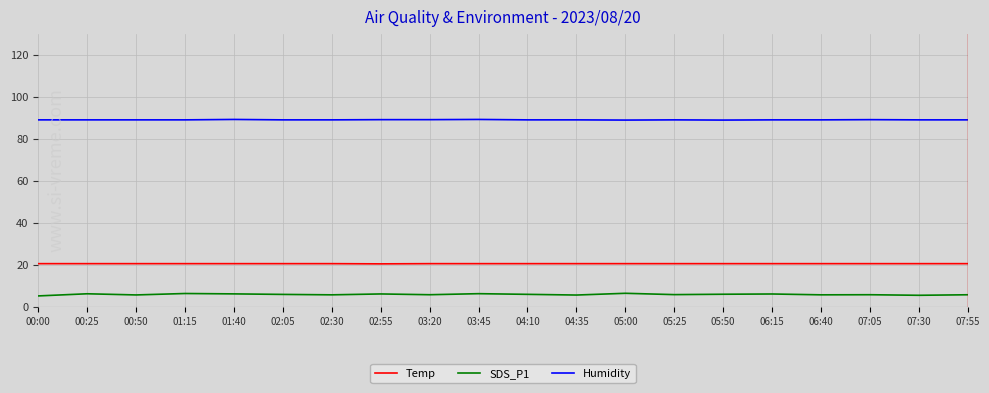

At how many categories does at least one series exceed 55?

20